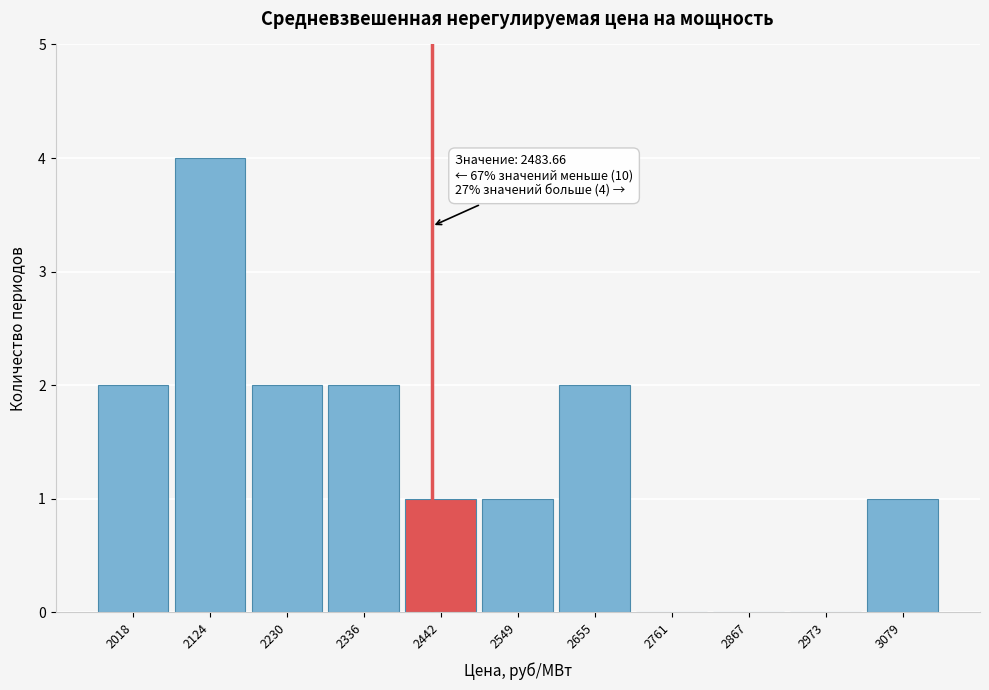

Reading right to left, list all the values displayed in this chart.

3079=1	2973=0	2867=0	2761=0	2655=2	2549=1	2442=1	2336=2	2230=2	2124=4	2018=2